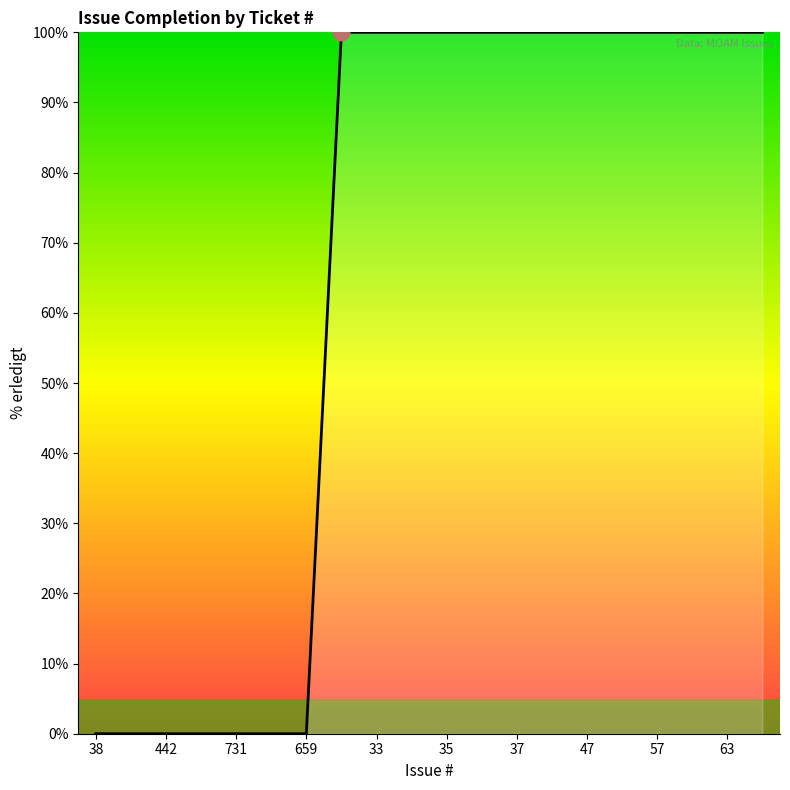

What is the difference between the maximum and minimum values?

100